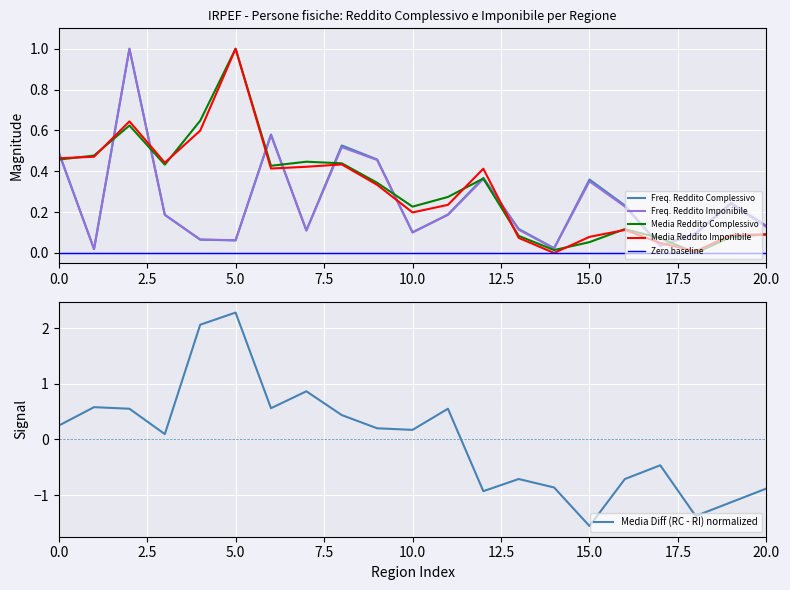

The Freq. Reddito Imponibile series shows 0.1 at 10. True or false?

False